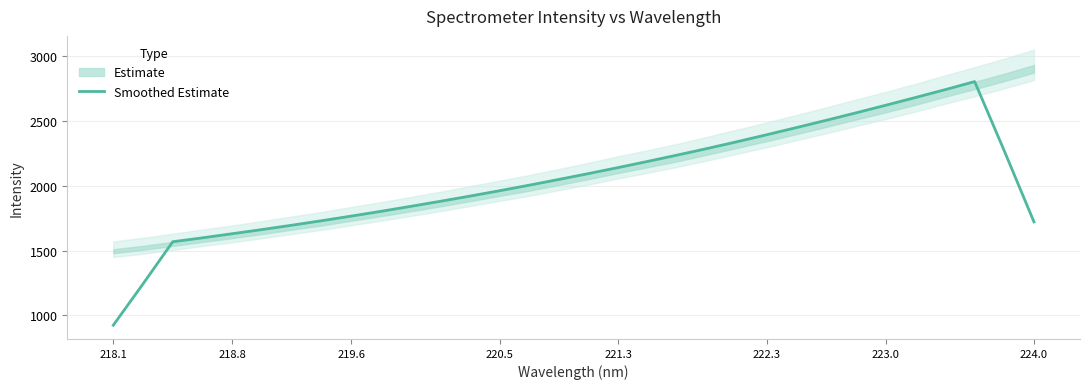

What is the minimum value shown in the chart?

922.5